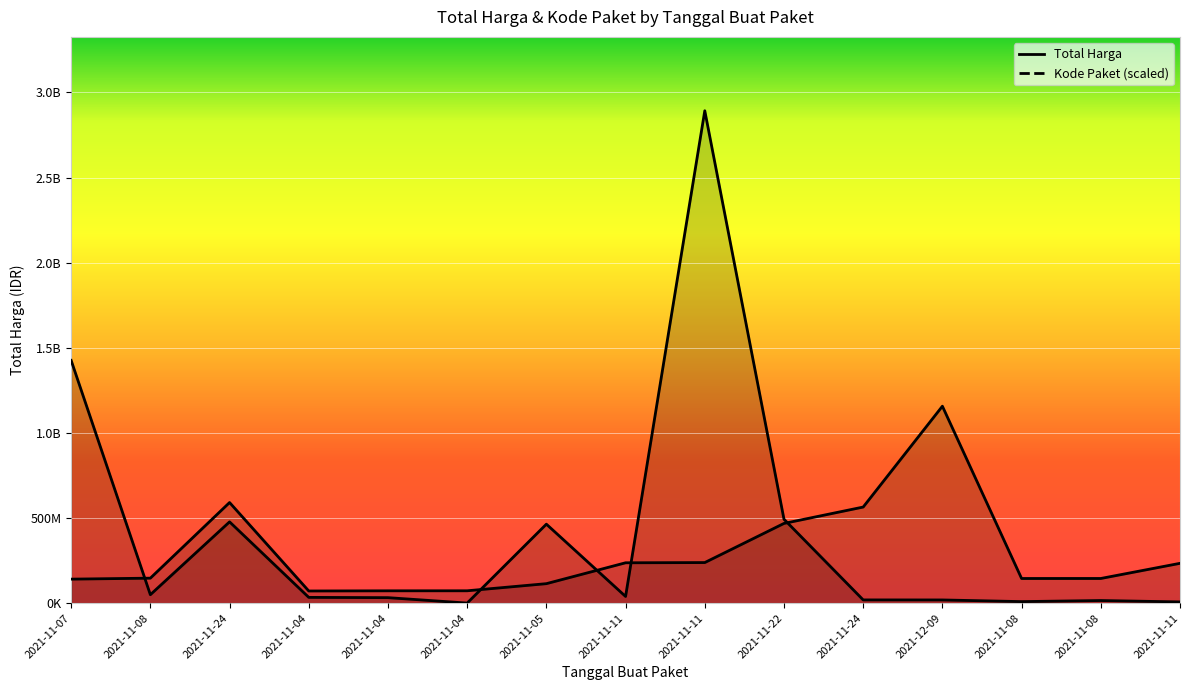

Where is the first local maximum for Total Harga?

2021-11-24